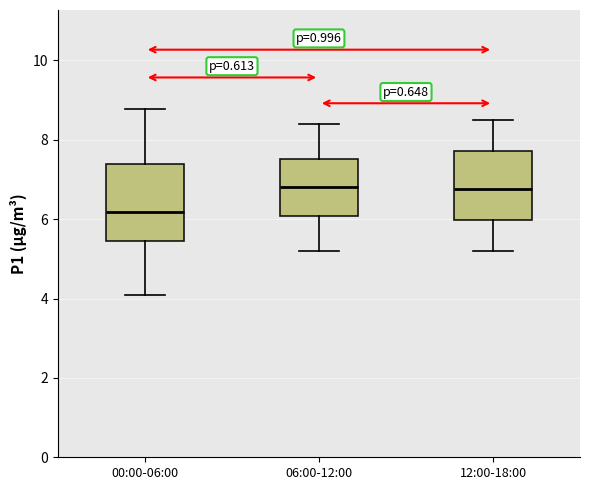

Reading left to right, transcribe this box plot: for each box, give where its median line is, the range the box spans, and where its two whiskers end, as read against the y-axis. The values are not printed on the chart, so give them approximately, as read against the axis.

00:00-06:00: median 6.2, box 5.4 to 7.4, whiskers 4.2 to 8.8
06:00-12:00: median 6.8, box 6.0 to 7.6, whiskers 5.2 to 8.4
12:00-18:00: median 6.8, box 6.0 to 7.8, whiskers 5.2 to 8.6